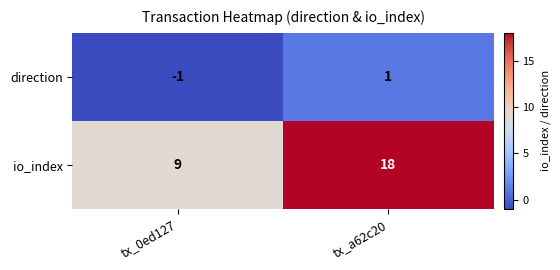

Rank the series by their maximum value, from highest to lowest.

io_index, direction